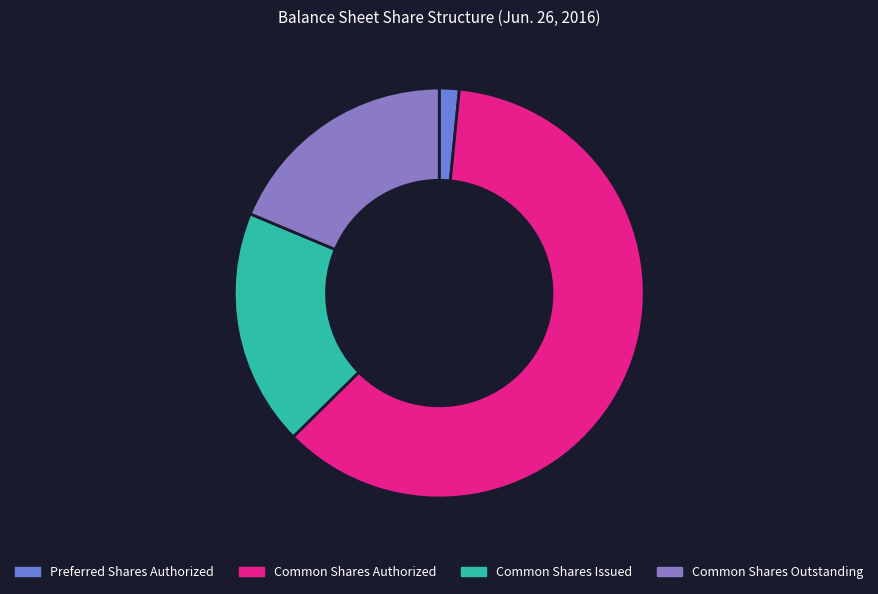

What is the smallest slice in the pie chart?

Preferred Shares Authorized